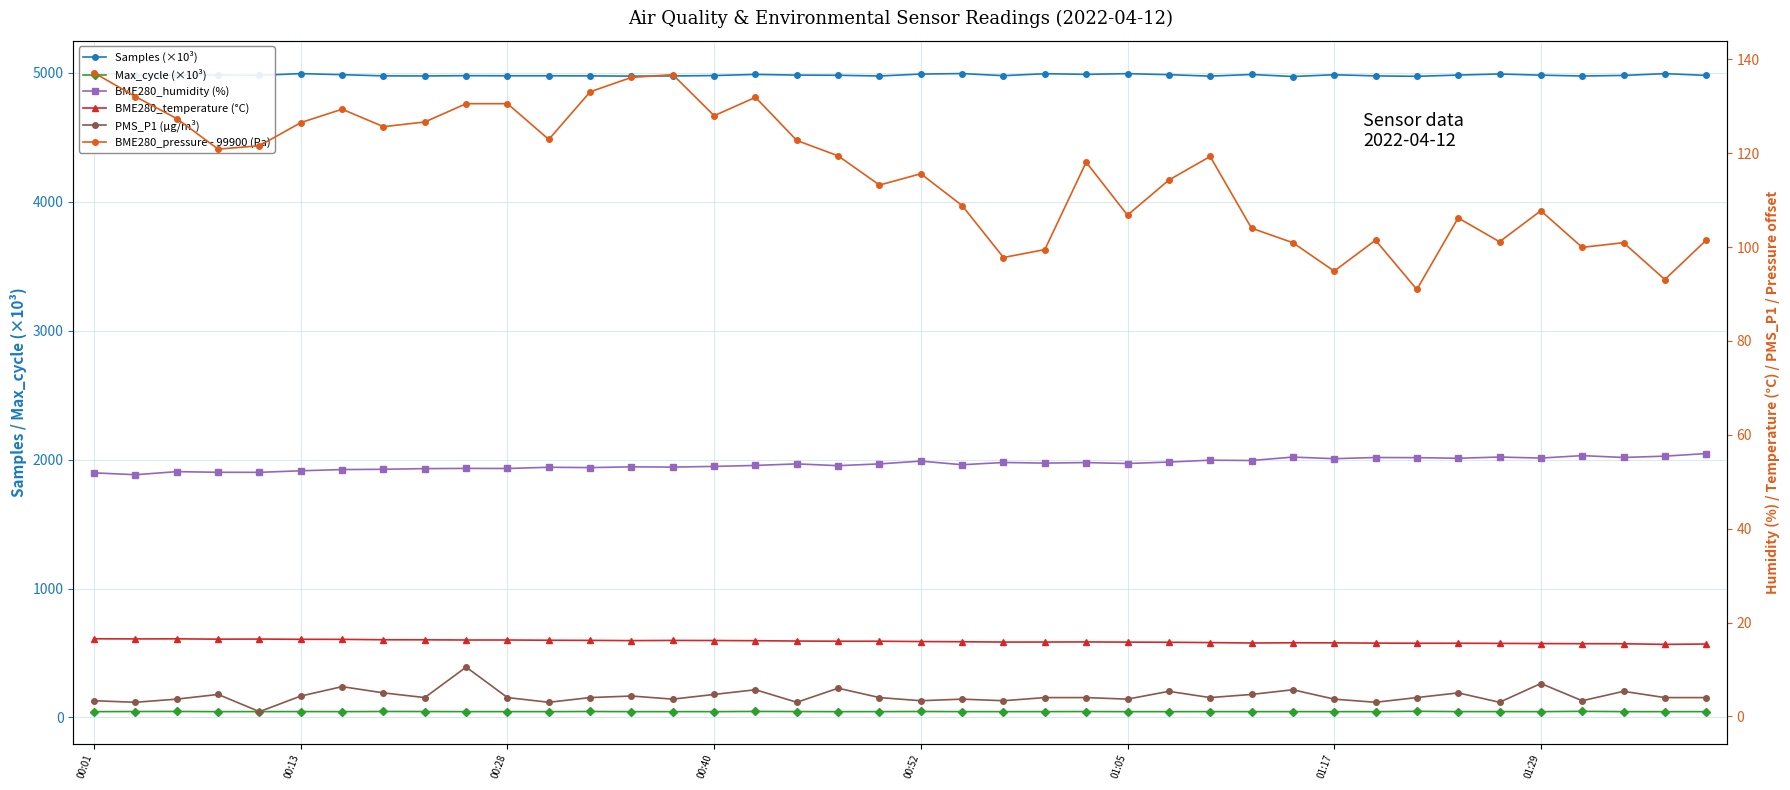

The BME280_humidity (%) series shows 82.6 at 36. True or false?

False